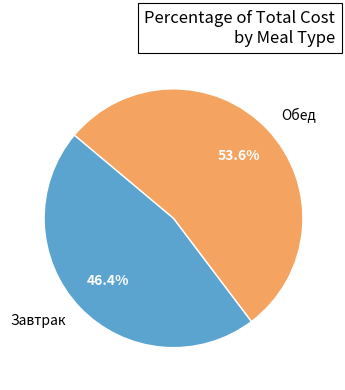

Count the number of slices in the pie.

2